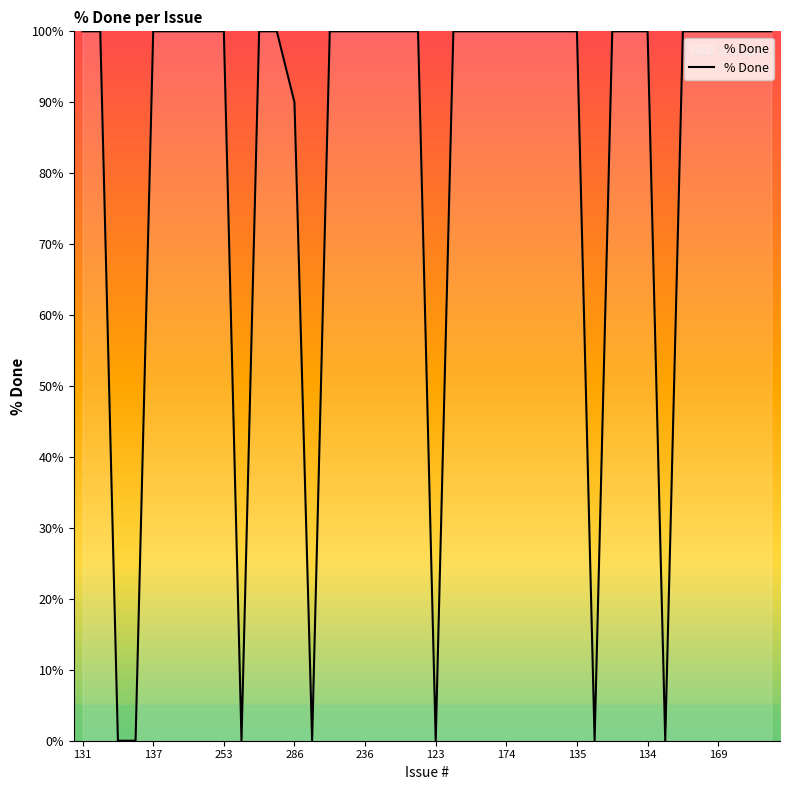

What is the difference between the maximum and minimum values?

100